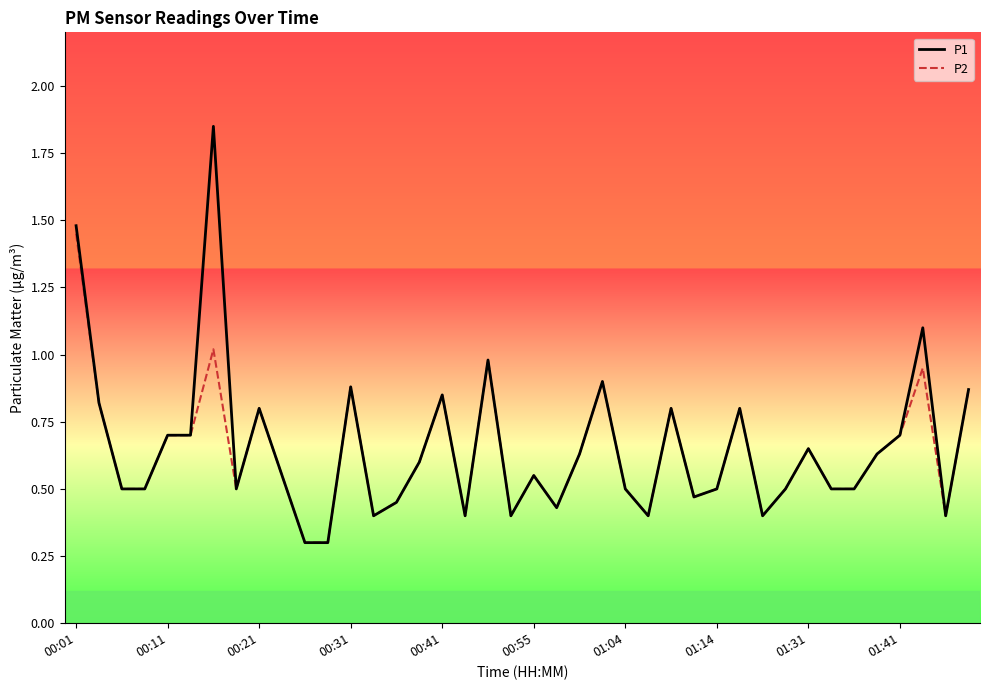

What is the lowest value of the P1 series?

0.3